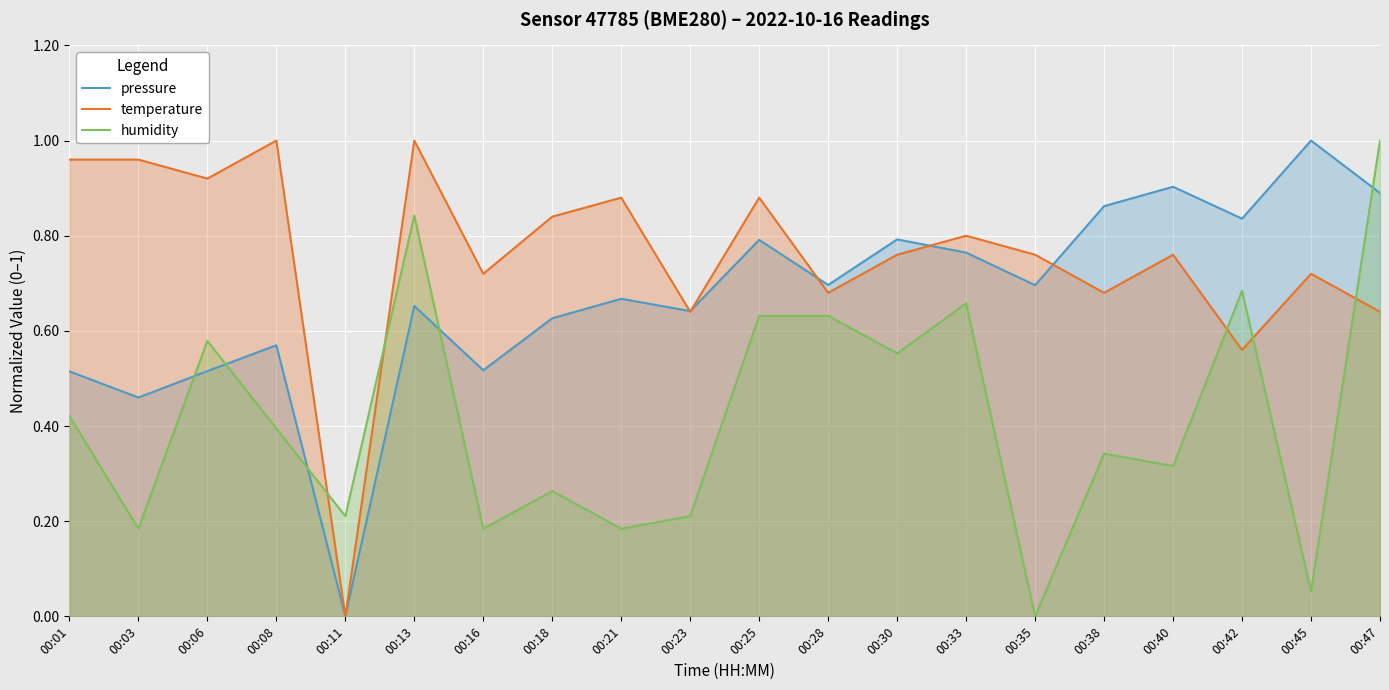

True or false: humidity has a value of 1.1 at 00:42.

False